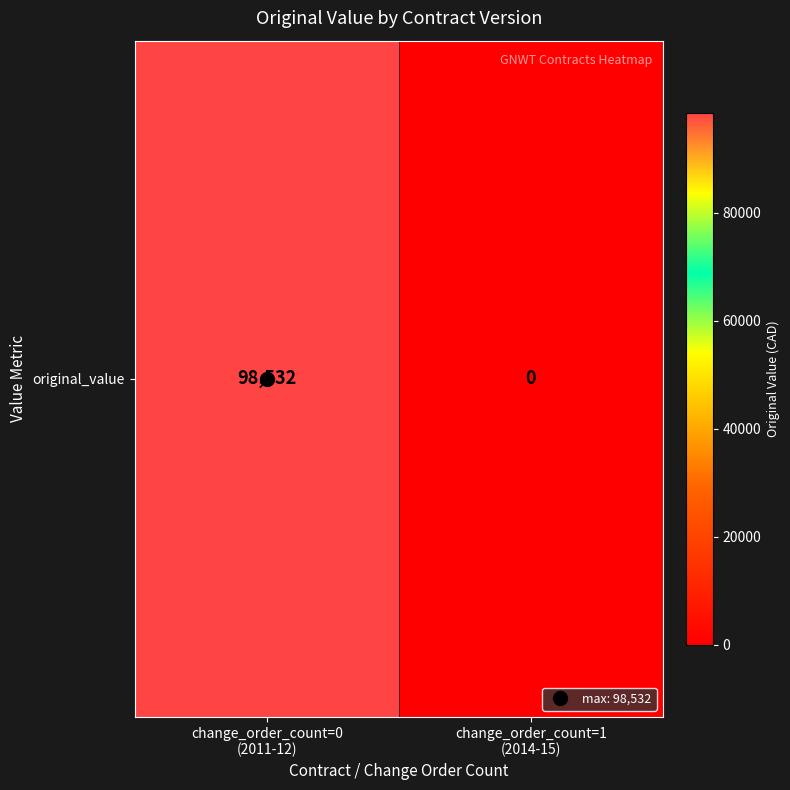

Between change_order_count=1
(2014-15) and change_order_count=0
(2011-12), which is larger?

change_order_count=0
(2011-12)